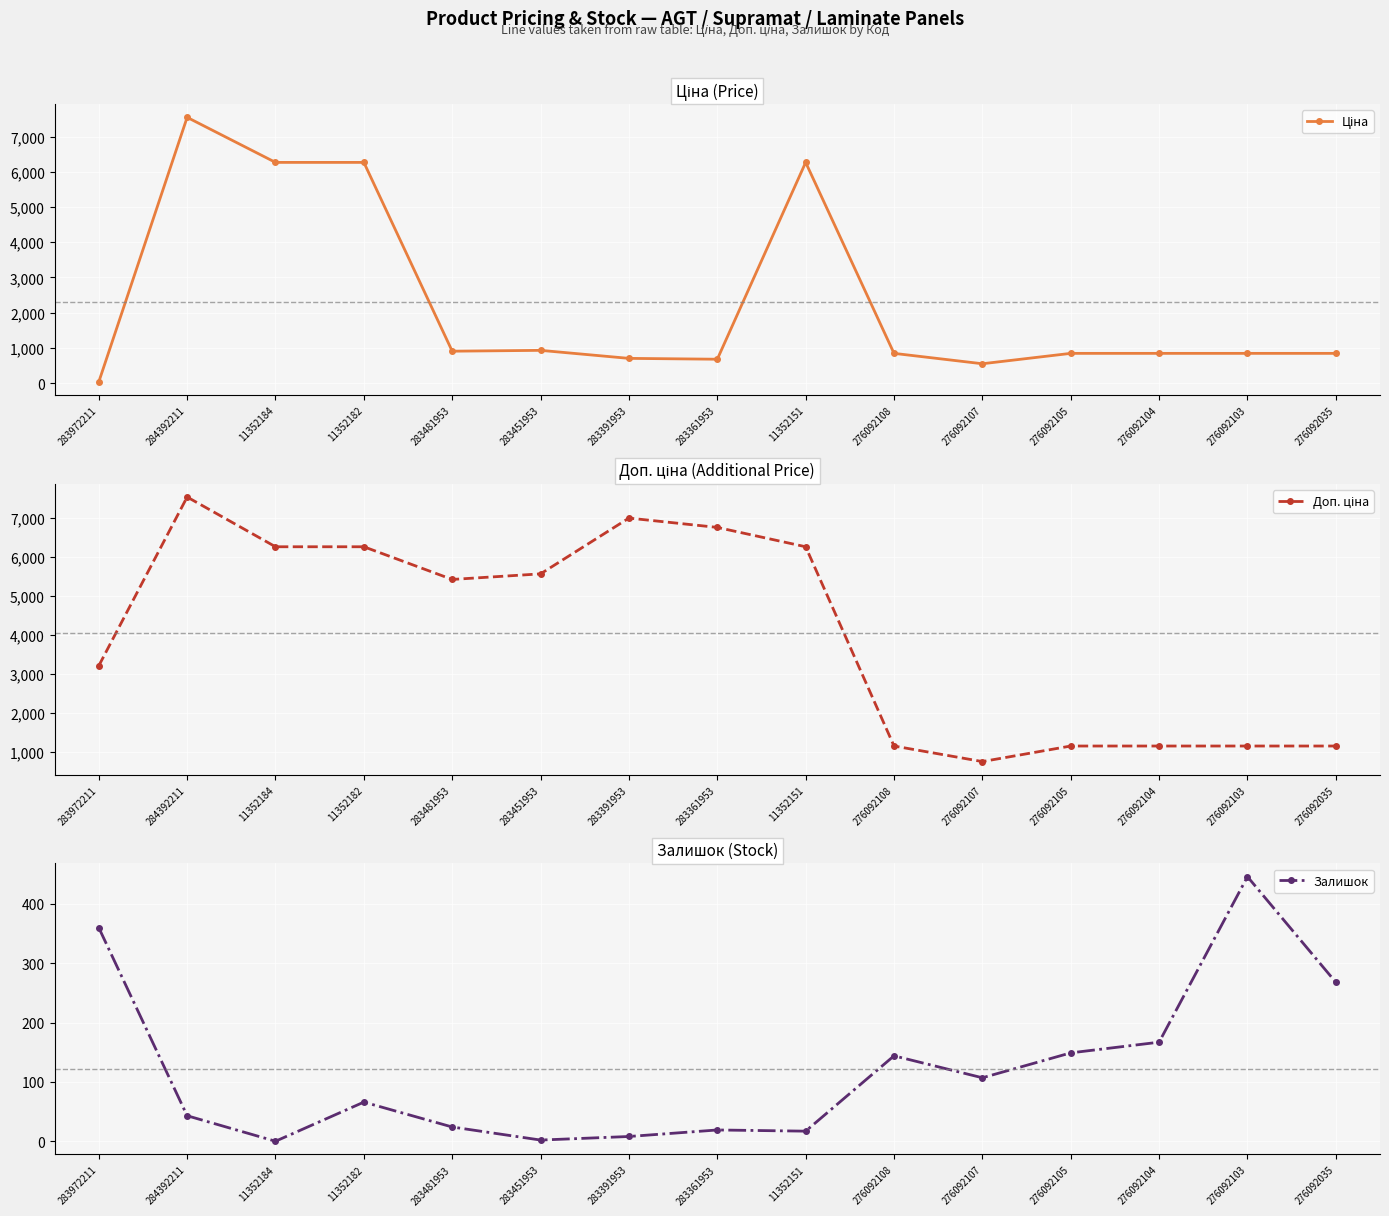

True or false: Залишок has more than 2 points higher than both neighbors.

True